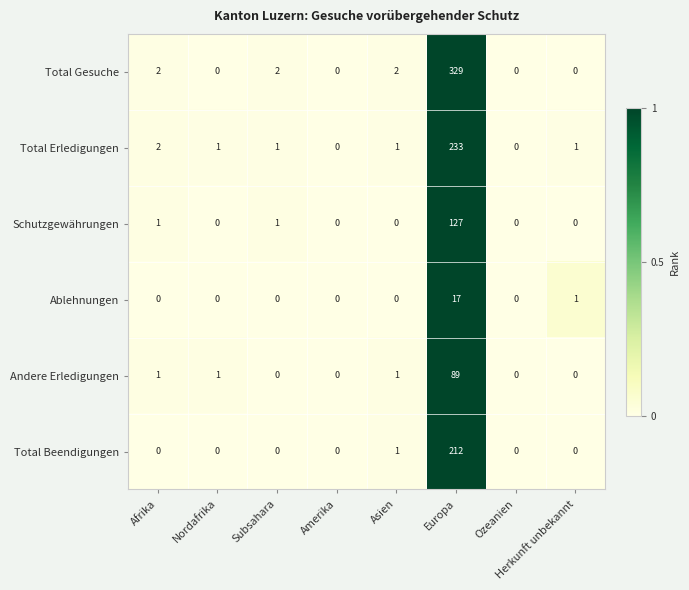

True or false: Andere Erledigungen has a value of 0 at Ozeanien.

True